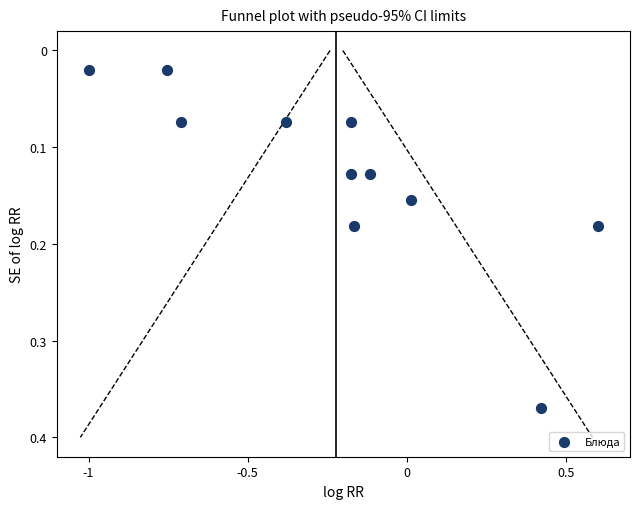

What is the range of X values (max minus min)?

1.6